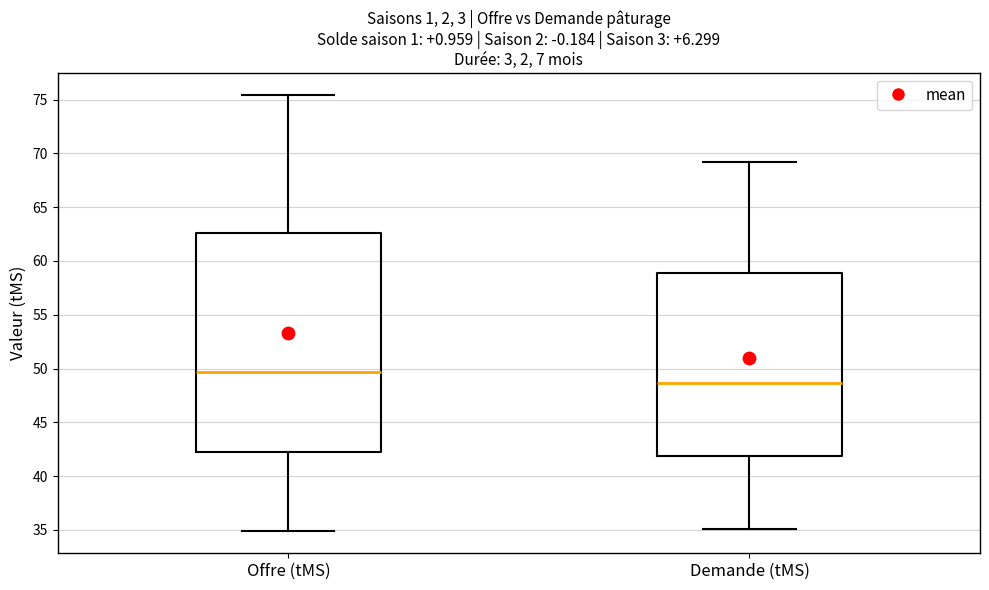

Reading left to right, transcribe this box plot: for each box, give where its median line is, the range the box spans, and where its two whiskers end, as read against the y-axis. The values are not printed on the chart, so give them approximately, as read against the axis.

Offre (tMS): median 49.5, box 42.5 to 62.5, whiskers 35.0 to 75.5
Demande (tMS): median 48.5, box 42.0 to 59.0, whiskers 35.0 to 69.0